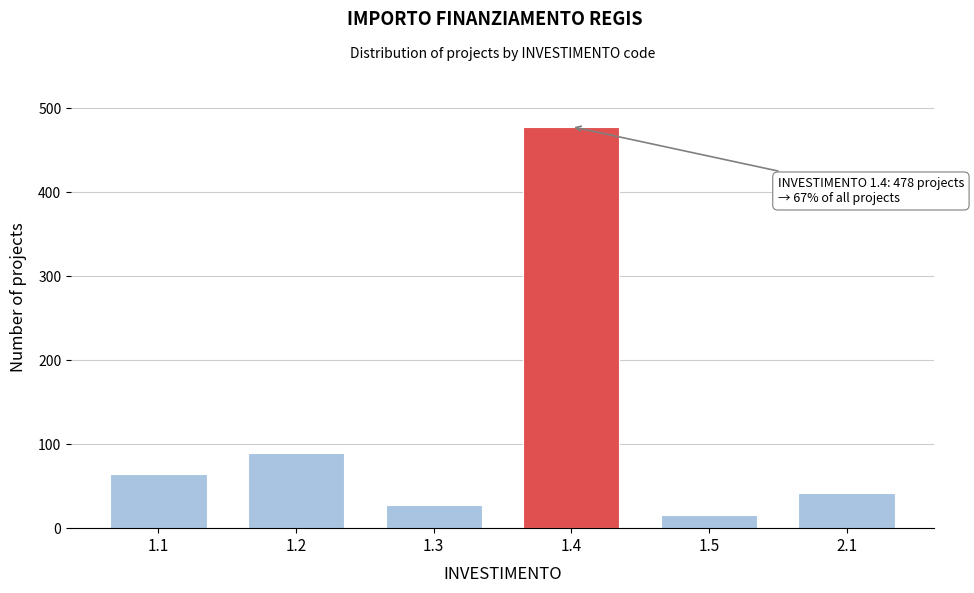

Reading left to right, extract all data points from this chart.

65	89	28	478	16	42